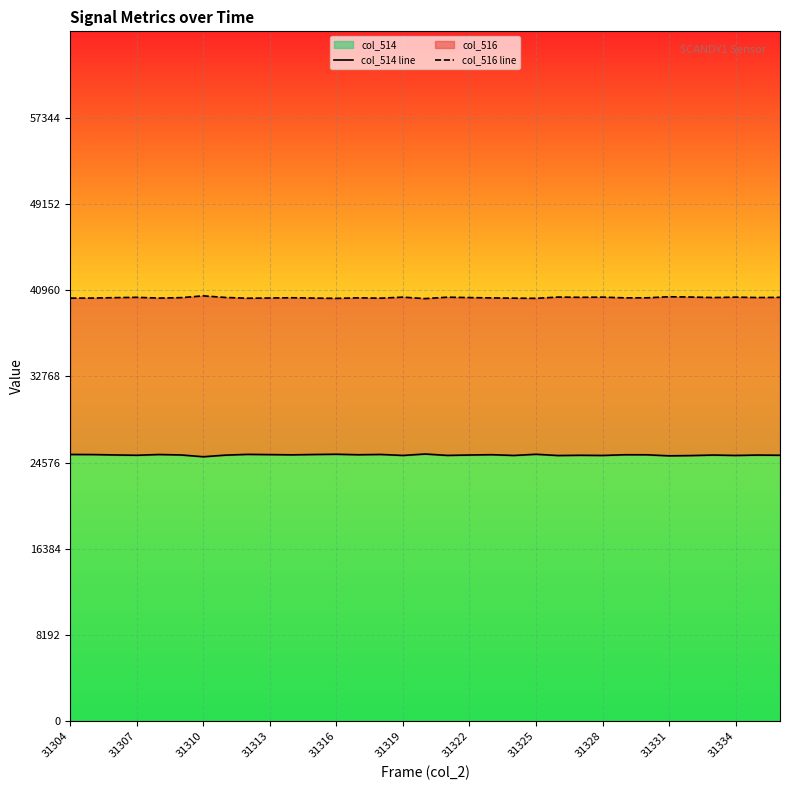

The value of col_516 line at 31319 is 40239. True or false?

True